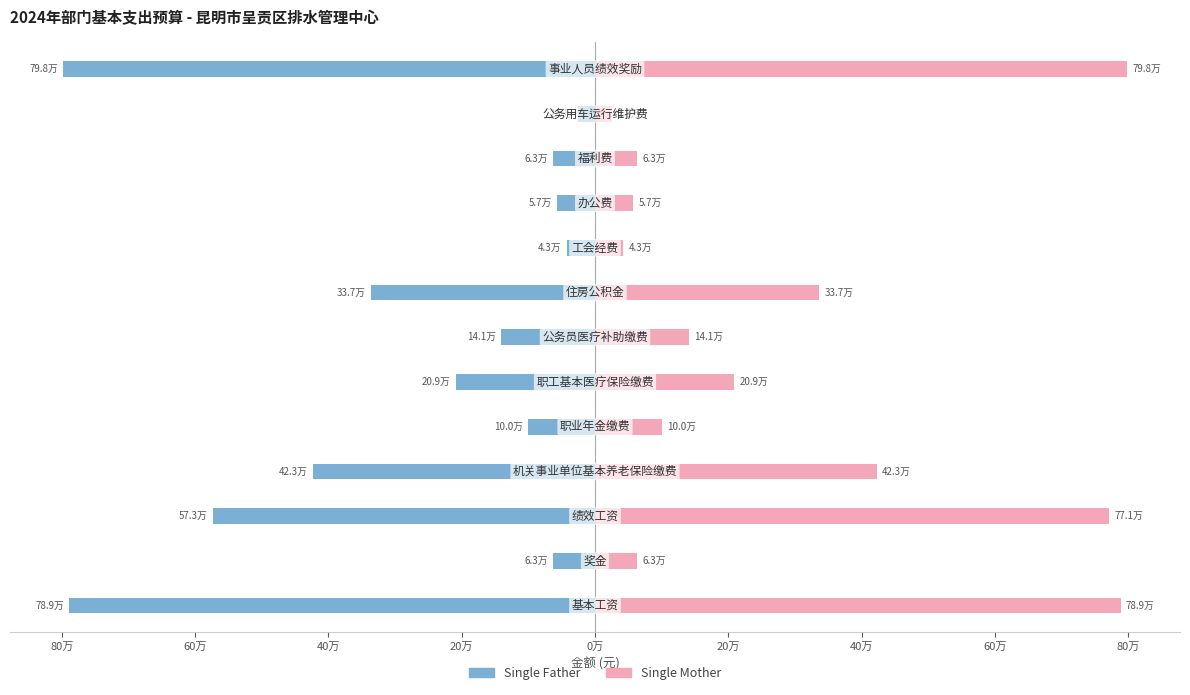

True or false: Single Father has a value of -336780.0 at 40万.

True